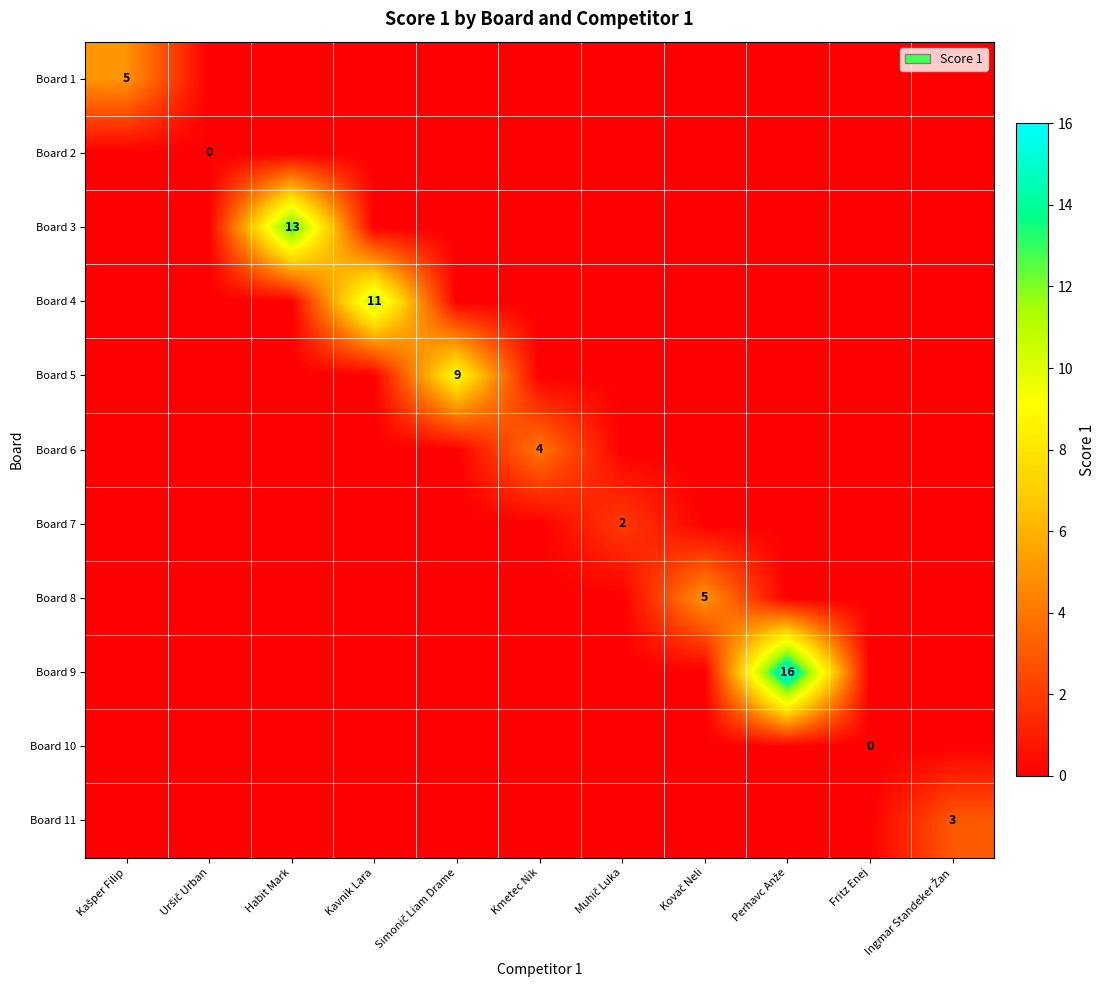

Is it true that Board 8 equals -3 at Uršič Urban?

False